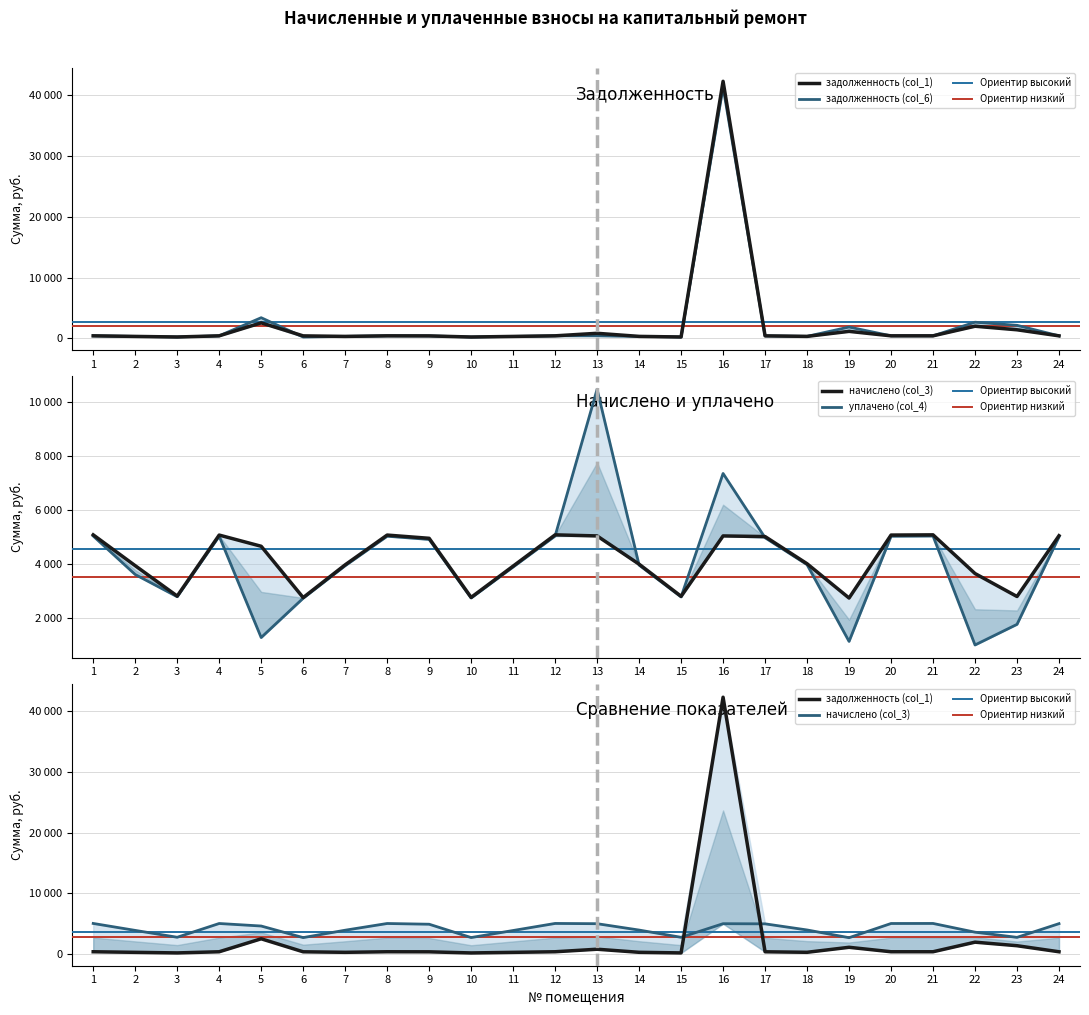

Read the начислено (col_3) value at 6.

2749.2